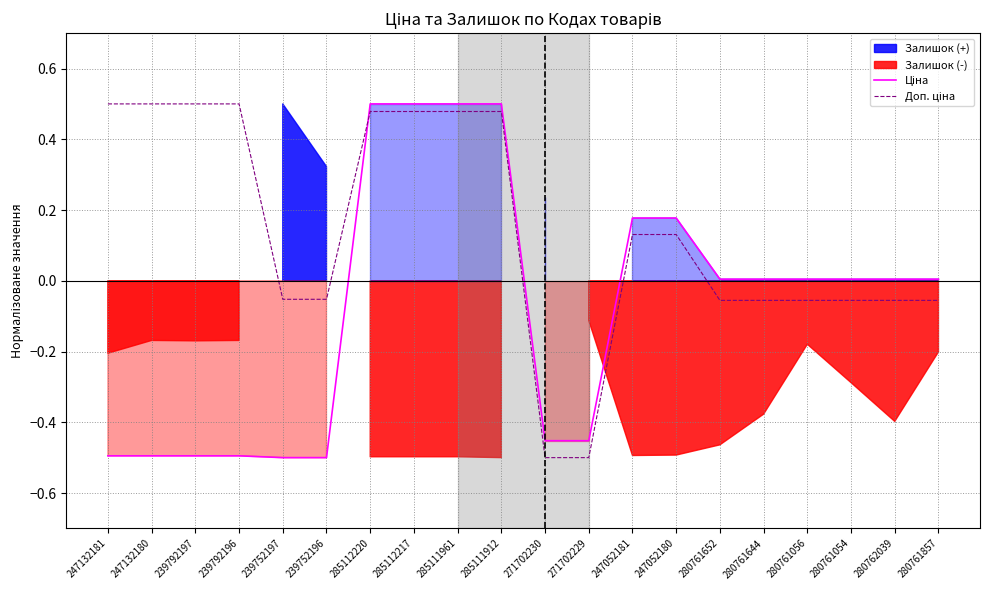

How many intersections are there between Ціна and Доп. ціна?

1